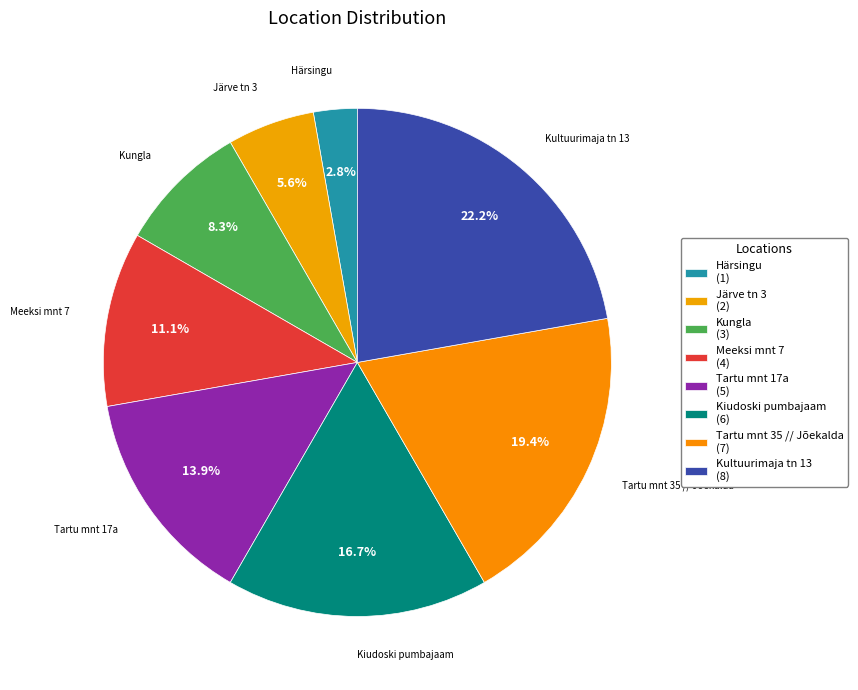

True or false: Tartu mnt 35 // Jõekalda accounts for 29% of the total.

False